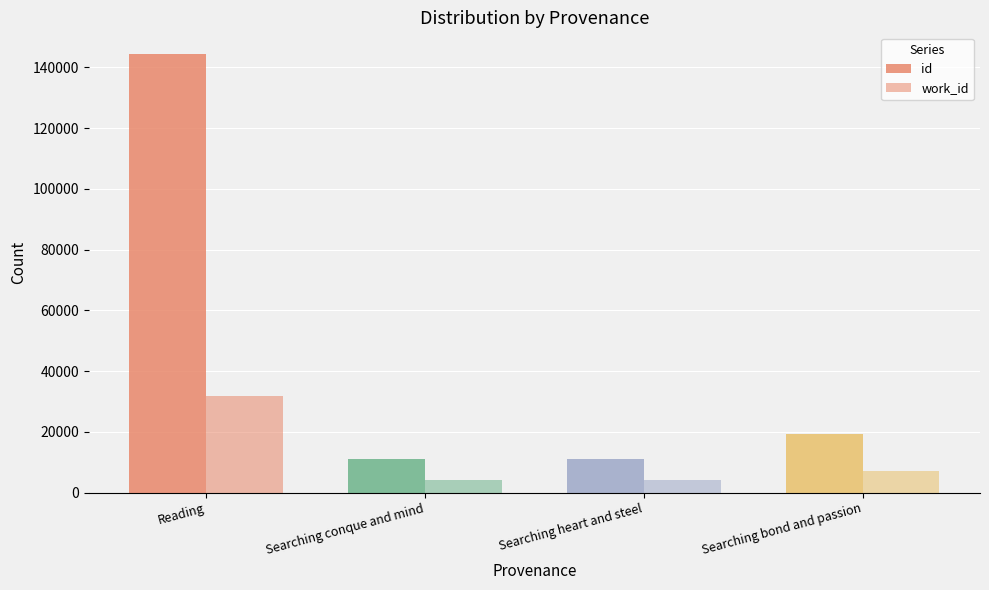

What is the sum of all id values?

185765